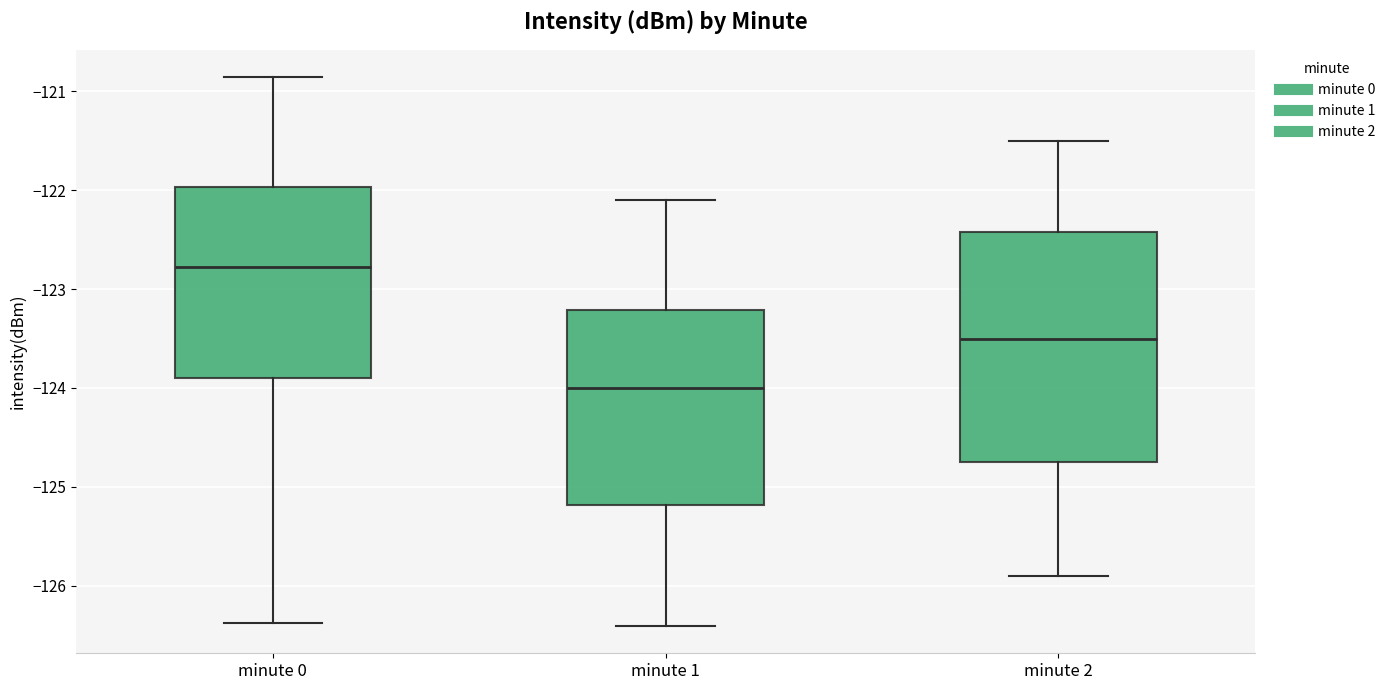

Which box is the tallest, from its lower edge to its upper edge?

minute 2